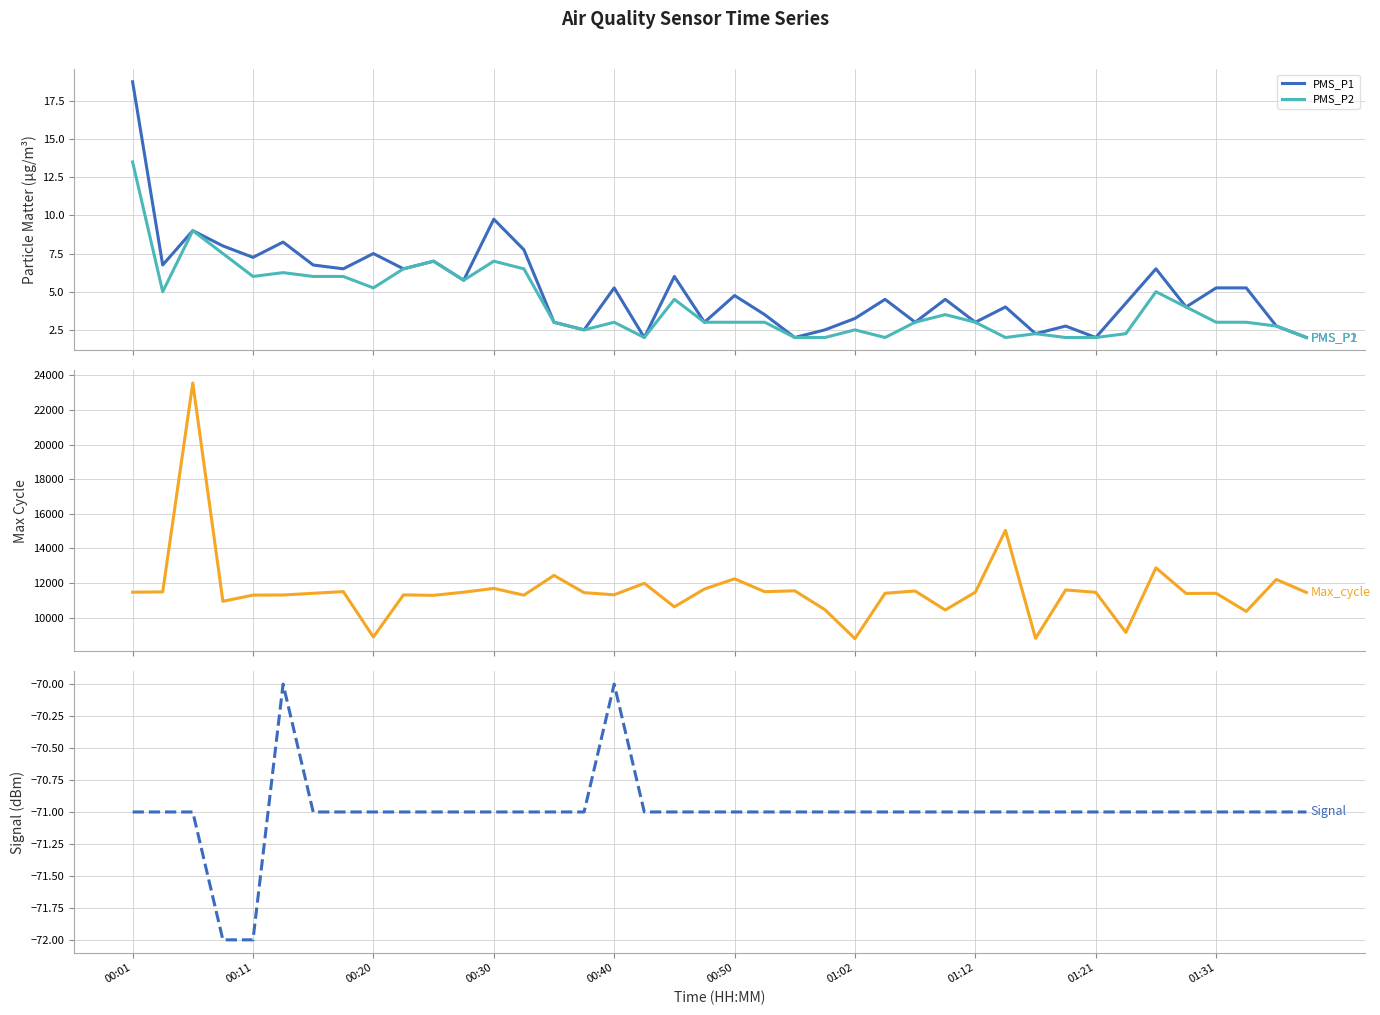

What is the value of the PMS_P1 point at the 36th from the left?

4.0